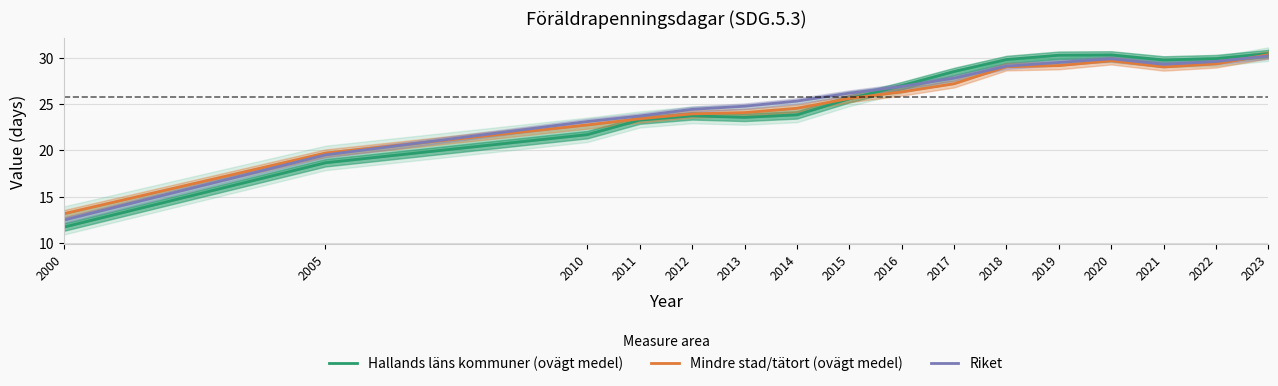

What is the value of the Riket point at the 2nd from the left?

19.5